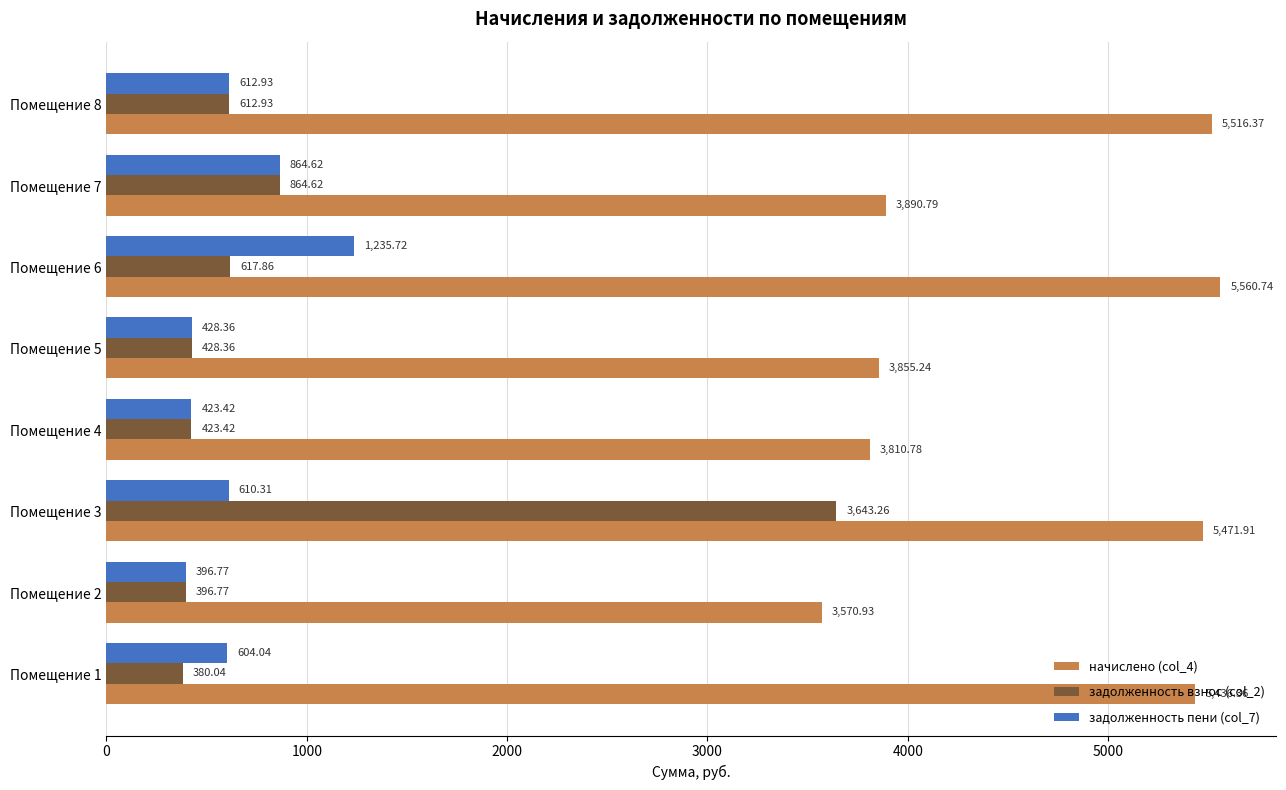

What is the difference between the maximum and second lowest values in the задолженность пени (col_7) series?

812.3